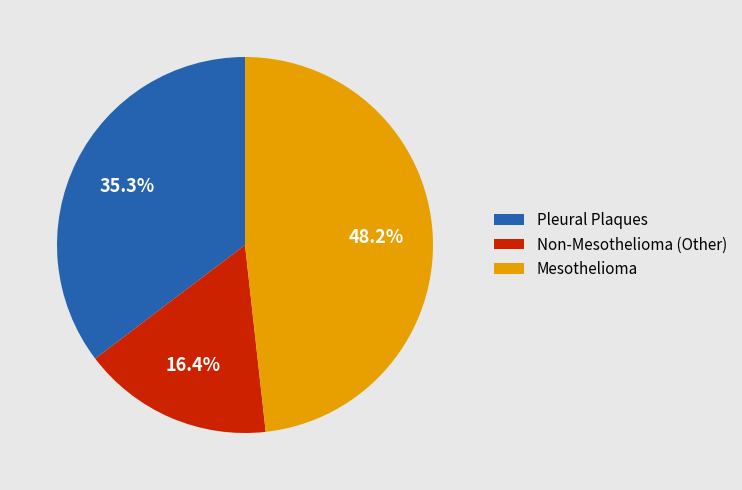

How many slices are in this pie chart?

3